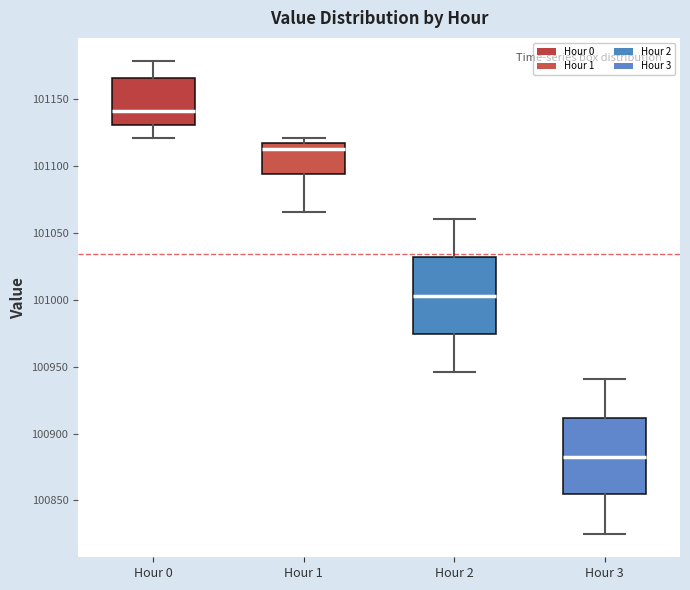

Where is the upper edge of the box for Hour 0 on the y-axis? The values are not printed on the chart, so give them approximately, as read against the axis.

101165